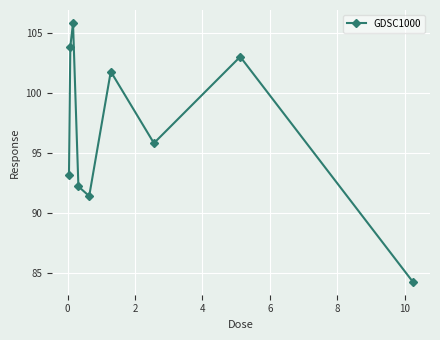

Reading left to right, what are all the values shown in this chart?

93.2	103.9	105.9	92.2	91.4	101.8	95.8	103.1	84.3